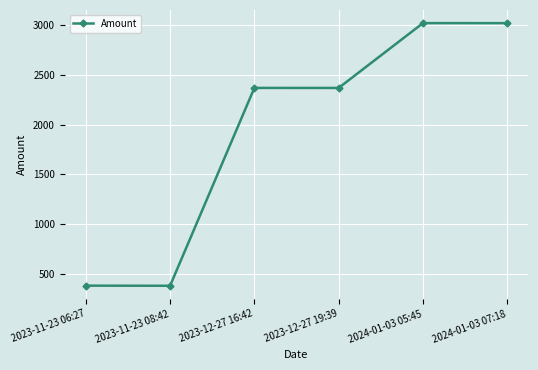

Is it true that the value at 2023-11-23 08:42 is 126.4?

False